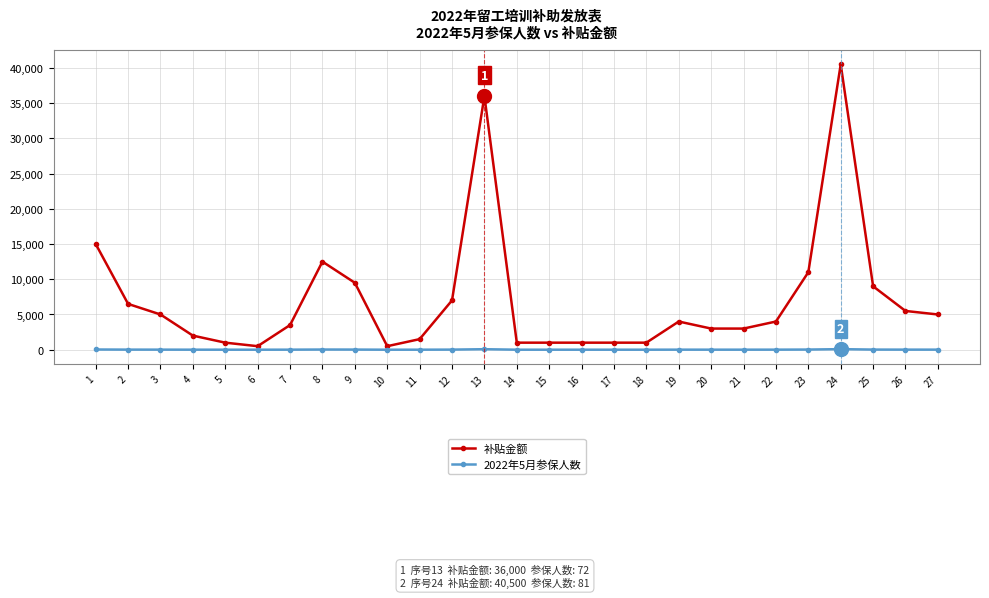

The value of 补贴金额 at 11 is 1500. True or false?

True